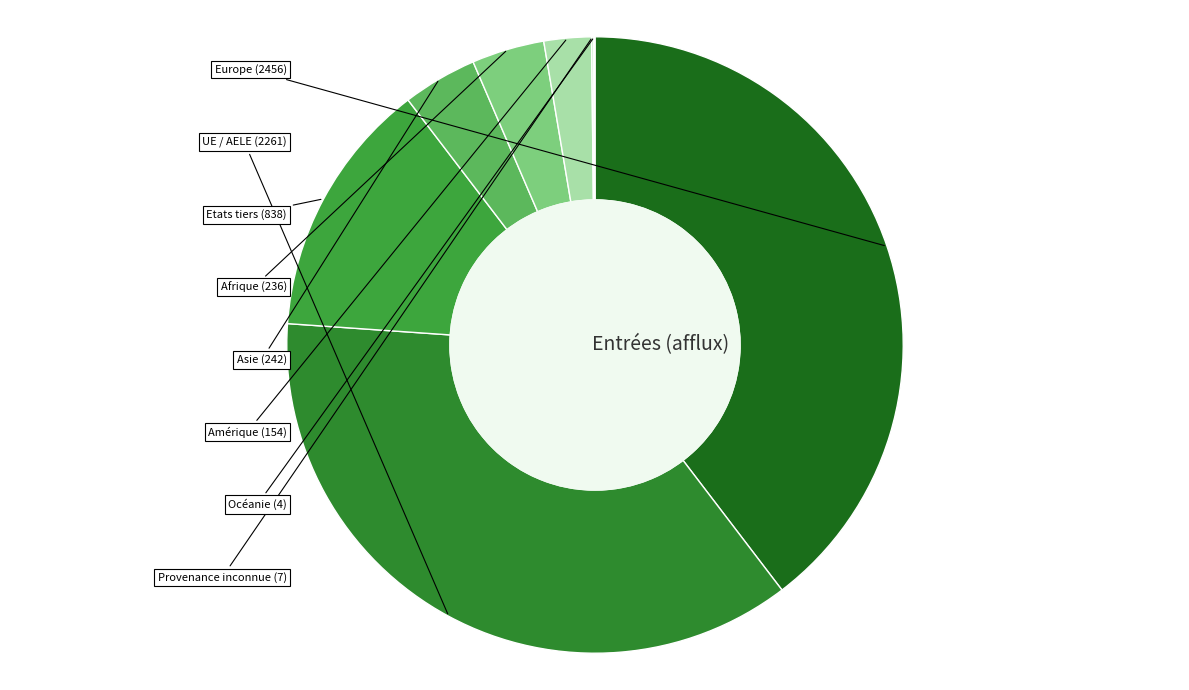

Do Asie and Afrique together represent more than half of the pie?

No